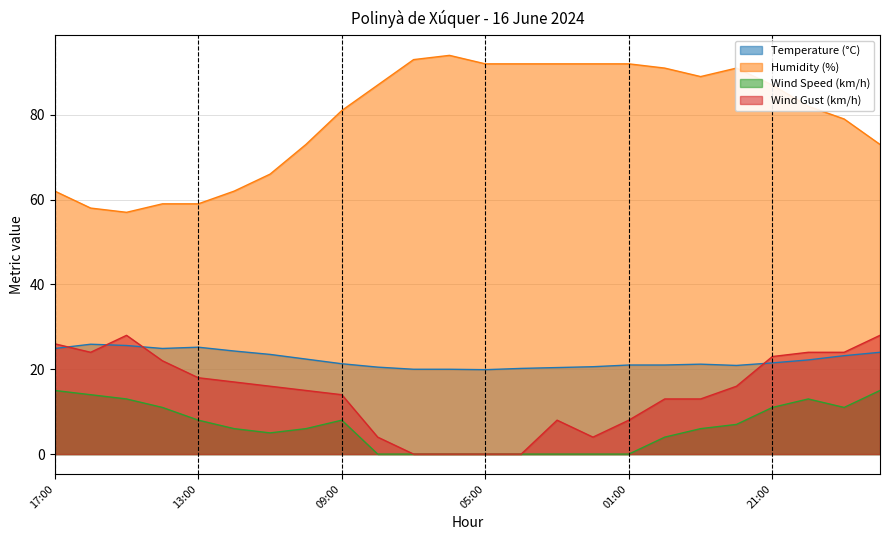

True or false: Wind Gust (km/h) and Wind Speed (km/h) cross at least once.

False